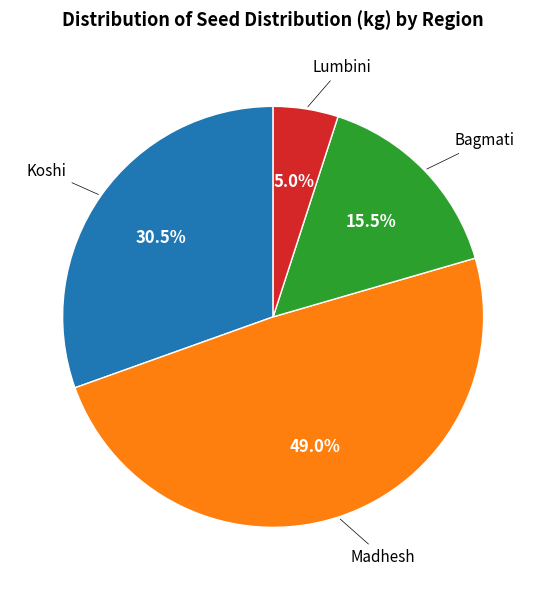

Is there any slice that represents more than half of the pie?

No